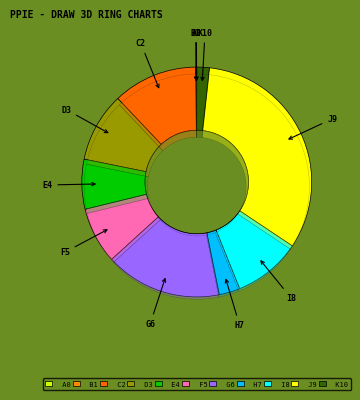

How many slices are in this pie chart?

11